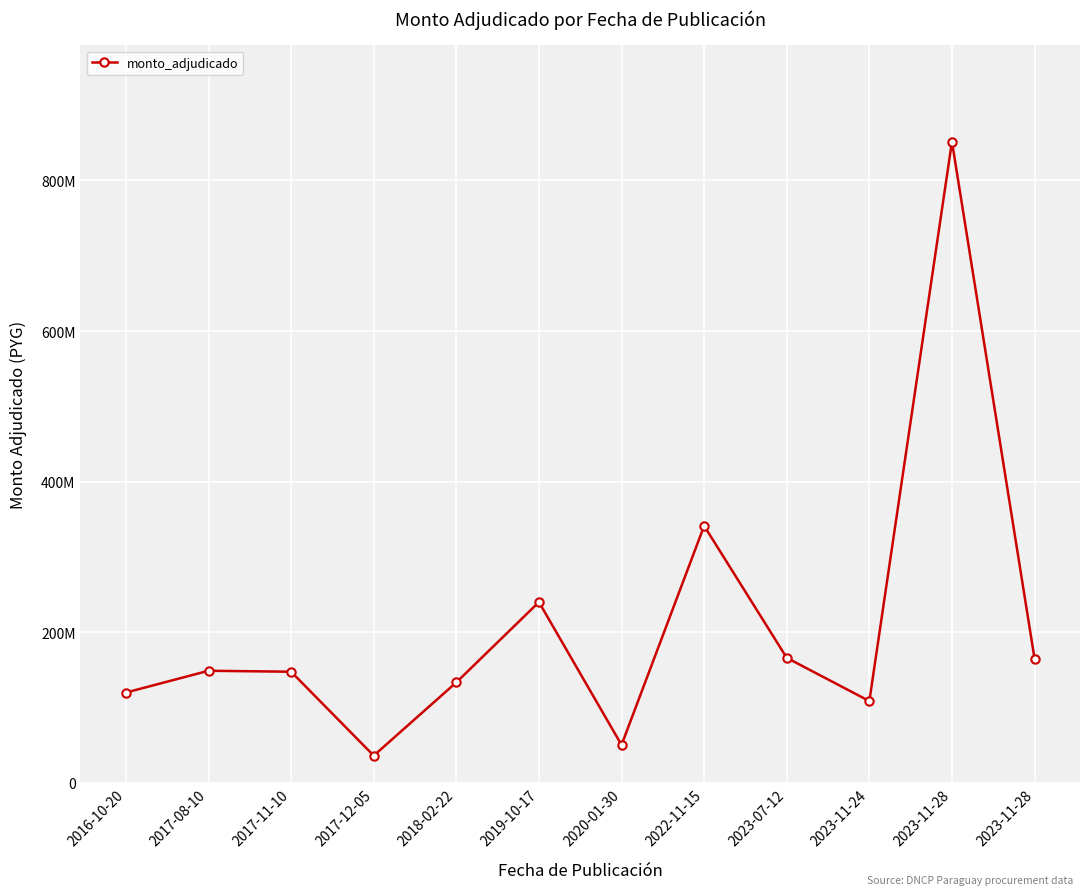

Reading left to right, what are all the values shown in this chart?

119846185	148806816	147500000	36038492	133352250	240006439	50243153	341264615	165961772	108505818	851546419	164781959